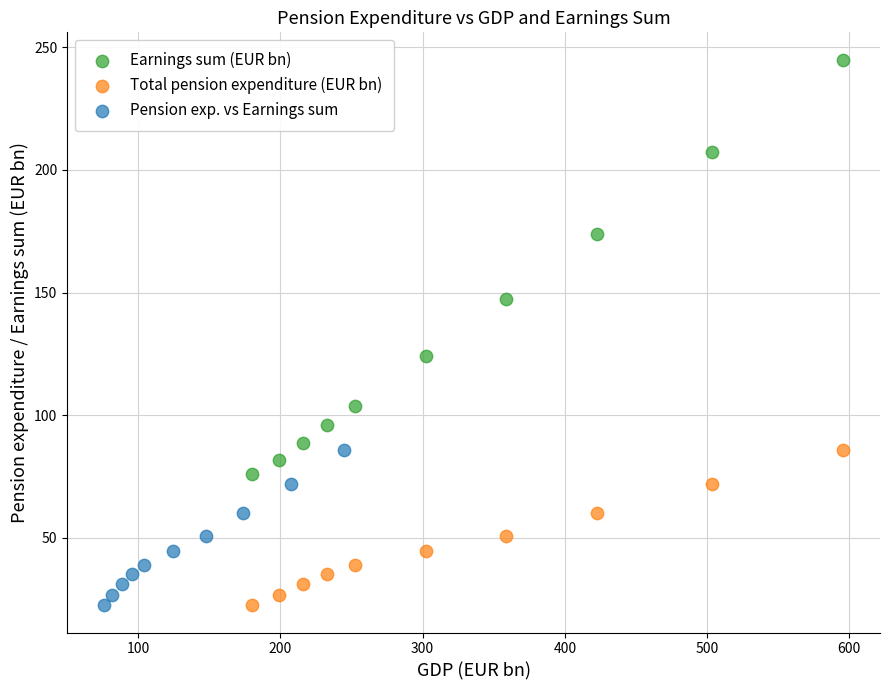

Which series has the widest spread of Y values?

Earnings sum (EUR bn)